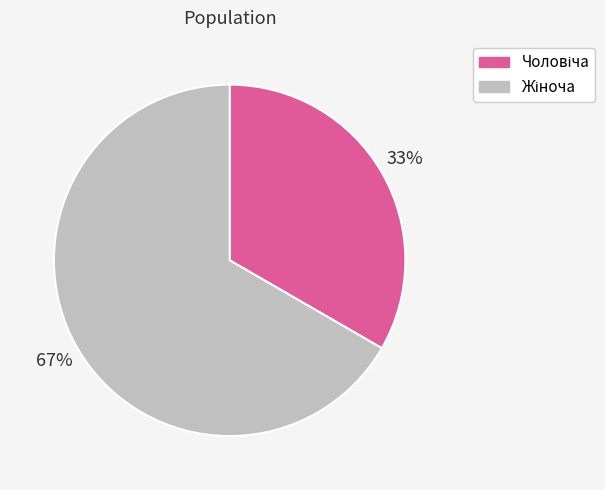

Does any single category account for the majority?

Yes